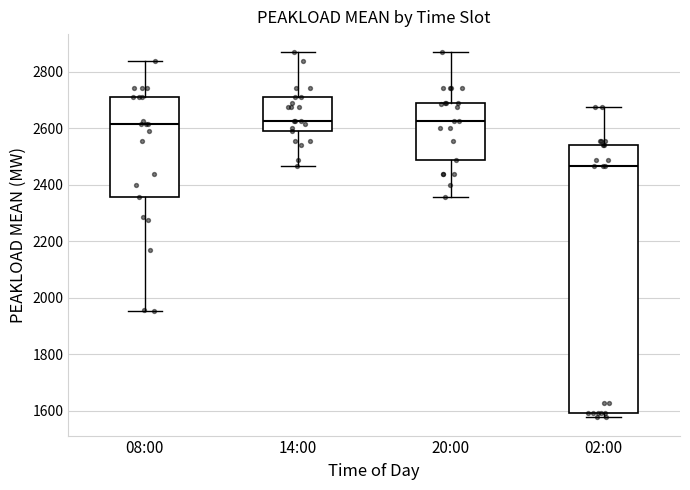

Where does the median line of the box for 14:00 sit on the y-axis? The values are not printed on the chart, so give them approximately, as read against the axis.

2620